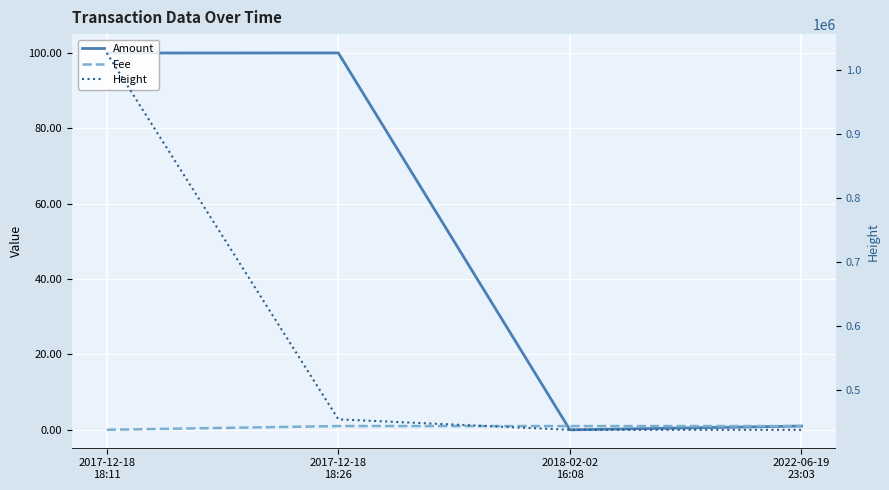

At 2022-06-19
23:03, list the series in order from smallest to largest.

Amount, Fee, Height